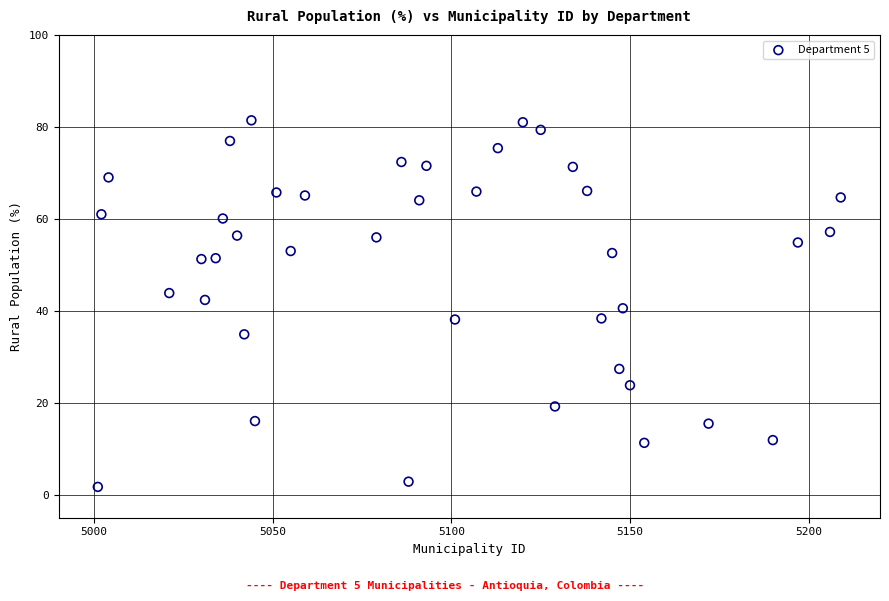

What is the range of X values (max minus min)?

208.0